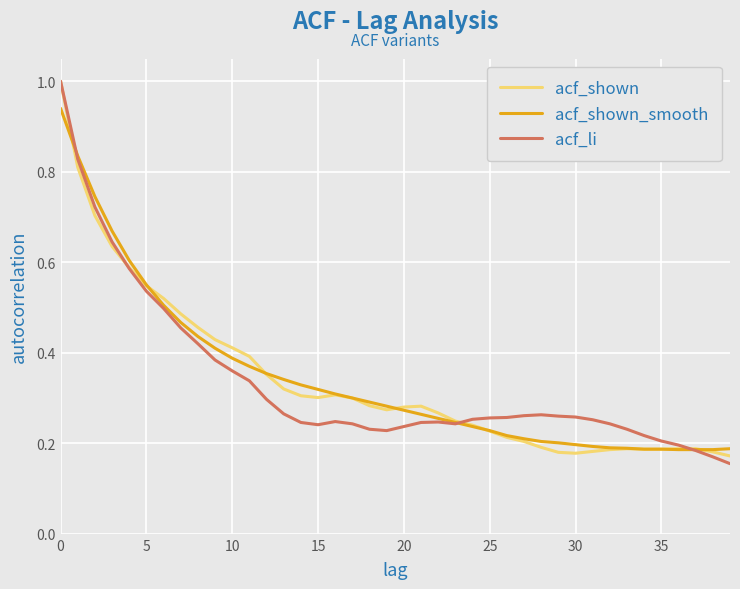

What is the maximum value for acf_li?

1.0